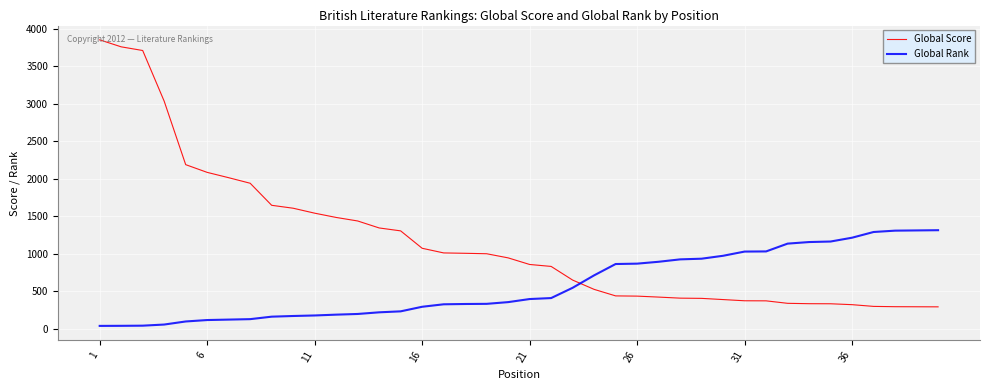

Rank the series by their maximum value, from highest to lowest.

Global Score, Global Rank